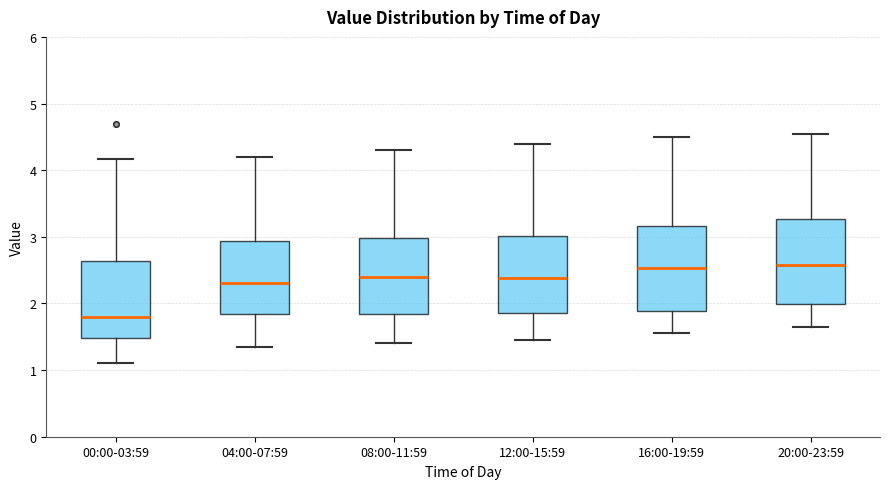

Reading left to right, transcribe this box plot: for each box, give where its median line is, the range the box spans, and where its two whiskers end, as read against the y-axis. The values are not printed on the chart, so give them approximately, as read against the axis.

00:00-03:59: median 1.8, box 1.5 to 2.6, whiskers 1.1 to 4.2
04:00-07:59: median 2.3, box 1.8 to 2.9, whiskers 1.4 to 4.2
08:00-11:59: median 2.4, box 1.8 to 3.0, whiskers 1.4 to 4.3
12:00-15:59: median 2.4, box 1.9 to 3.0, whiskers 1.5 to 4.4
16:00-19:59: median 2.5, box 1.9 to 3.2, whiskers 1.6 to 4.5
20:00-23:59: median 2.6, box 2.0 to 3.3, whiskers 1.7 to 4.6